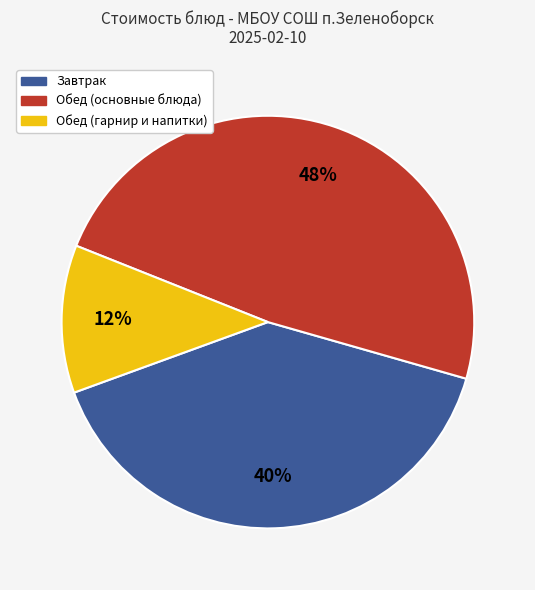

Which slice is the smallest?

Обед (гарнир и напитки)